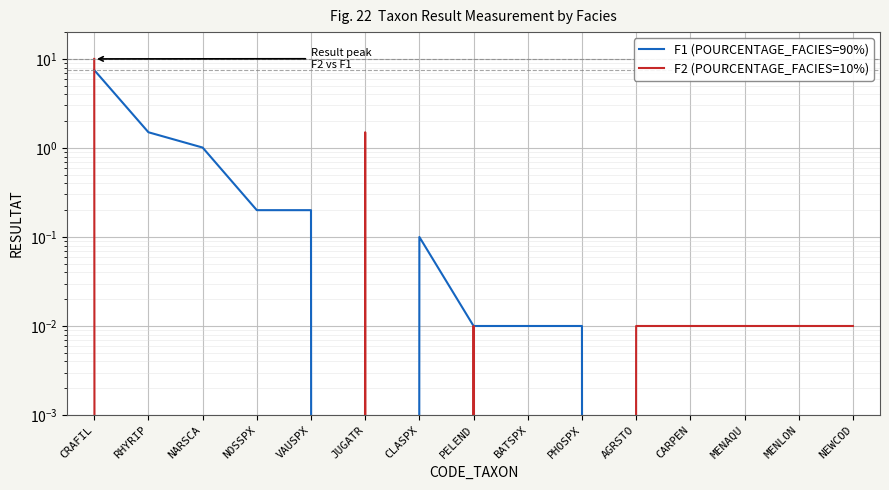

Is the value of F1 (POURCENTAGE_FACIES=90%) at CRAFIL greater than the value of F2 (POURCENTAGE_FACIES=10%) at NOSSPX?

Yes